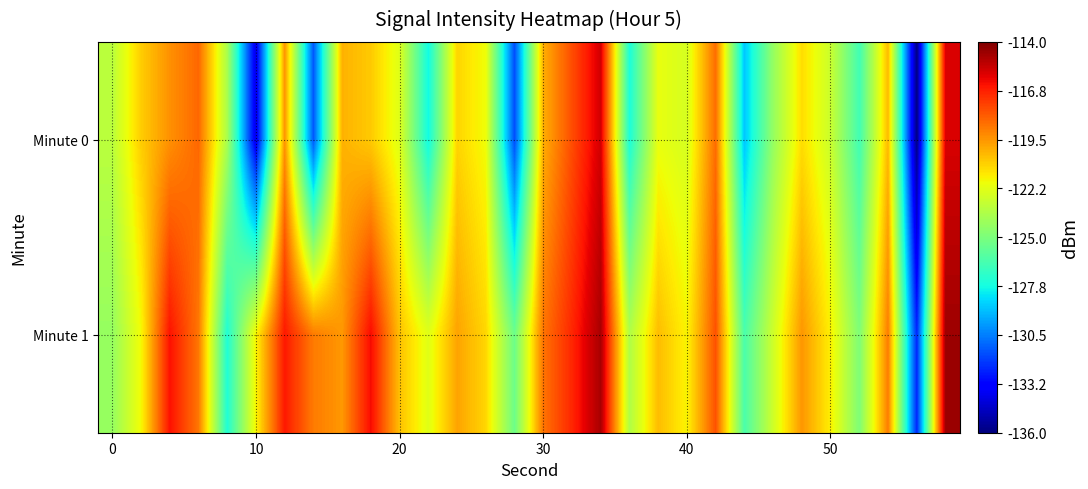

List the series in order of their peak value, lowest first.

Minute 0, Minute 1